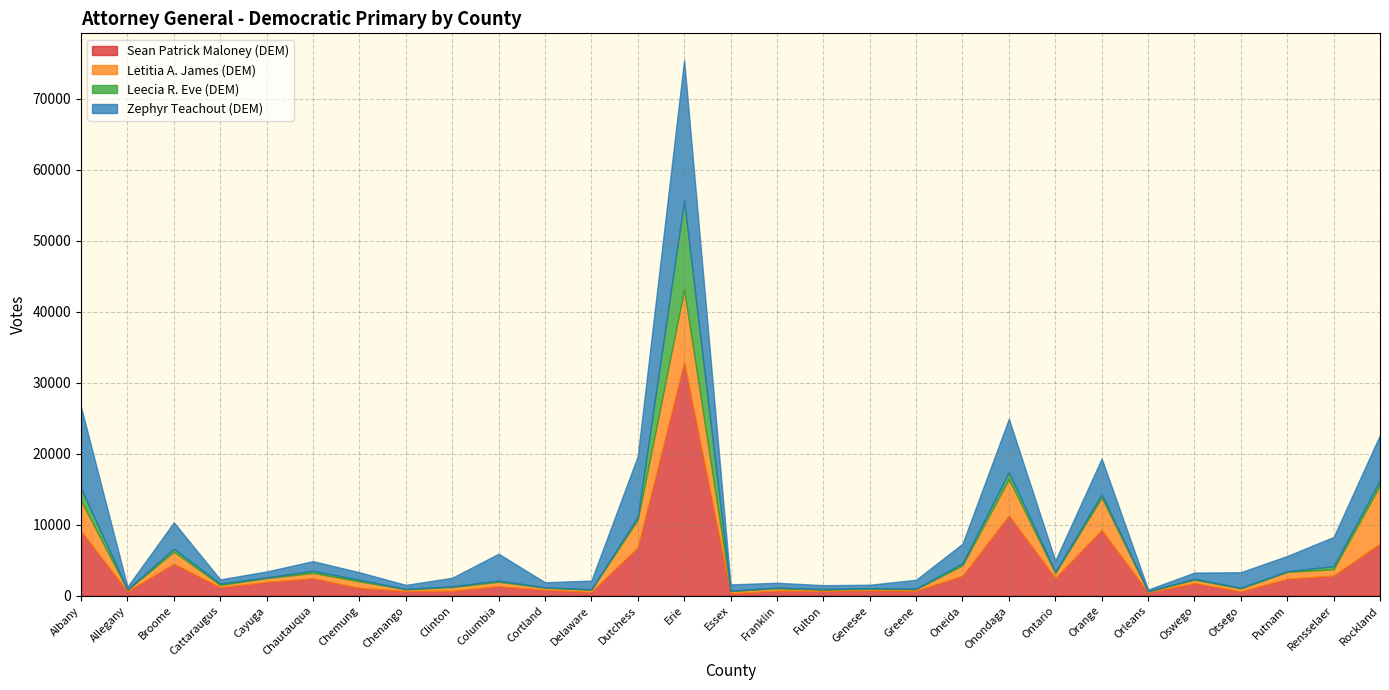

How many lines are shown in the chart?

4